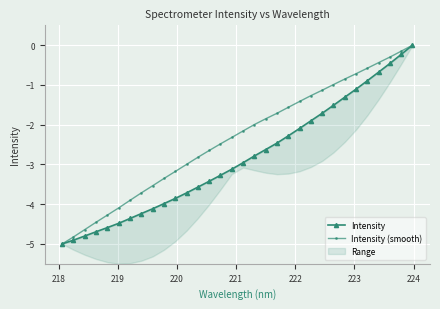

True or false: Intensity (smooth) has more than 0 interior local peaks.

False